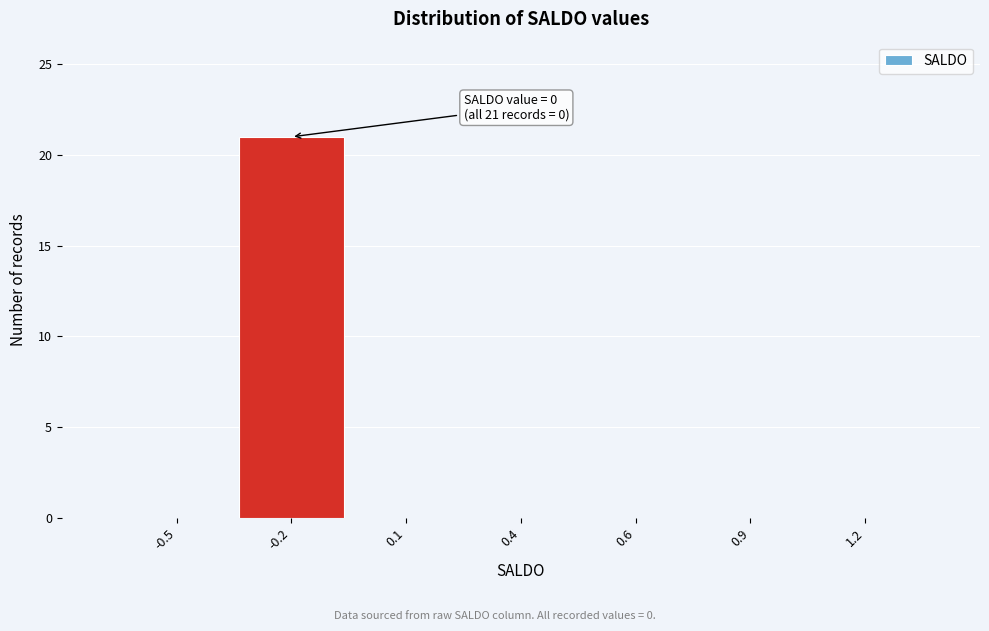

Reading left to right, list all the values displayed in this chart.

-0.5=0	-0.2=21	0.1=0	0.4=0	0.6=0	0.9=0	1.2=0